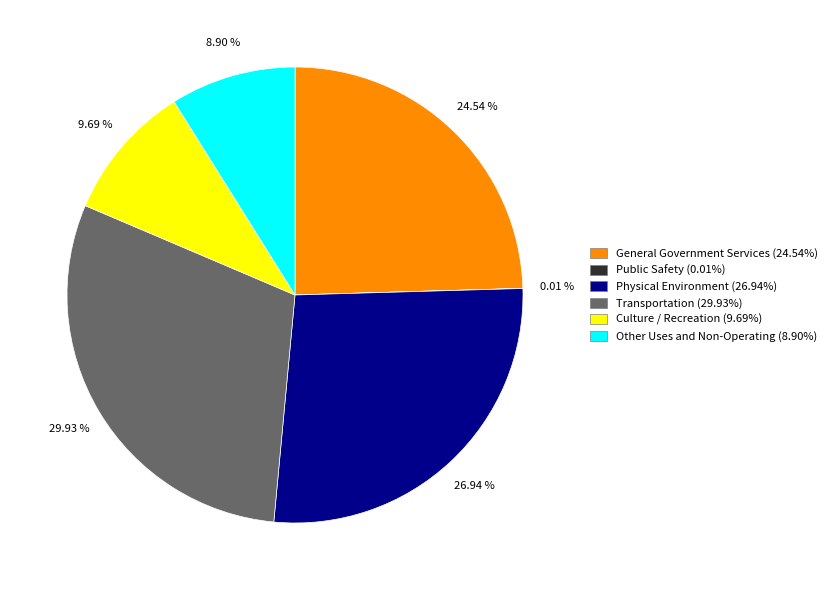

Does Other Uses and Non-Operating (8.90%) account for over 50% of the chart?

No